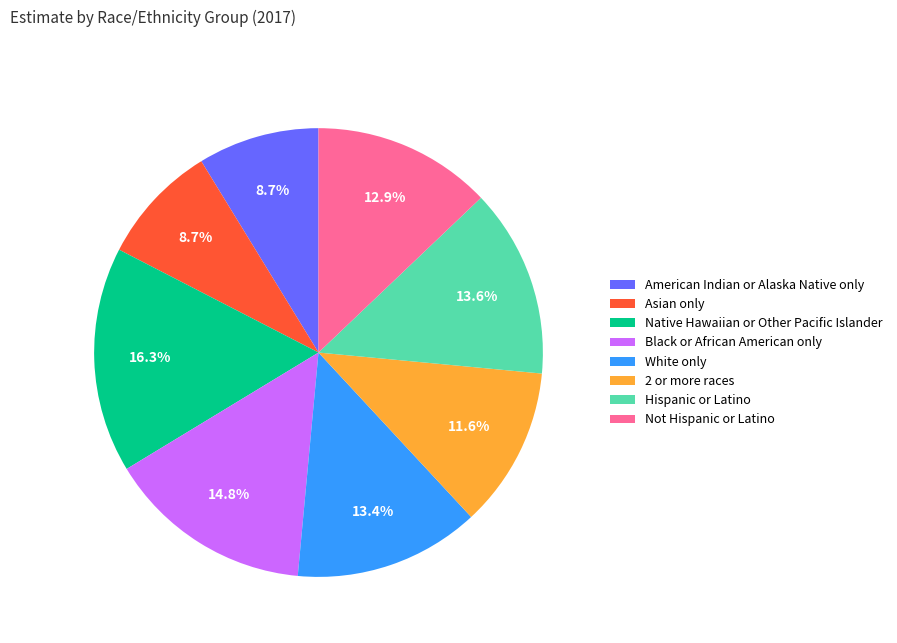

Which category has the biggest portion of the pie?

Native Hawaiian or Other Pacific Islander